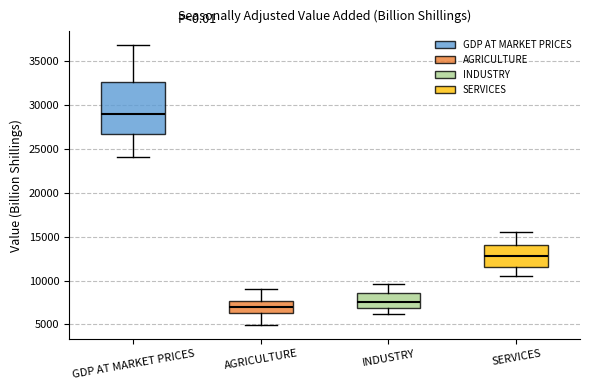

Which box's median line is the highest?

GDP AT MARKET PRICES